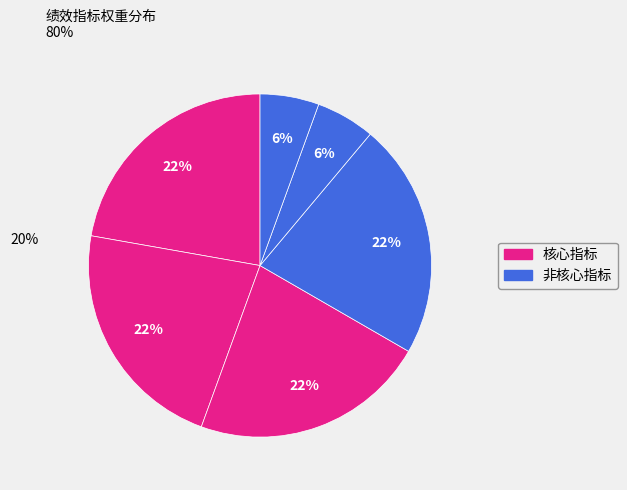

Is there a majority slice in this chart?

No